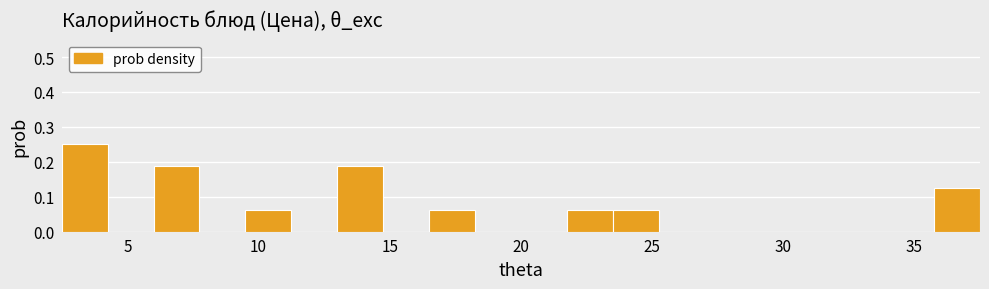

Read against the x-axis, roughly where is the centre of the tallest bar?

3.5